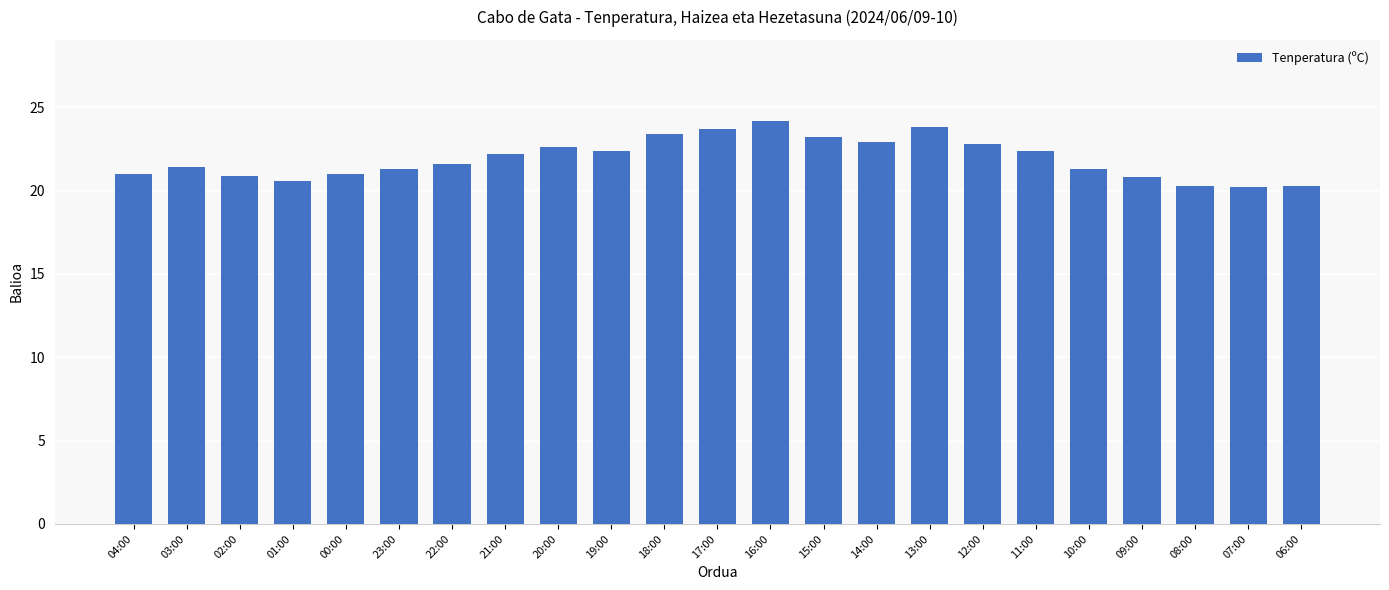

What is the label of the 15th bar from the right?

20:00